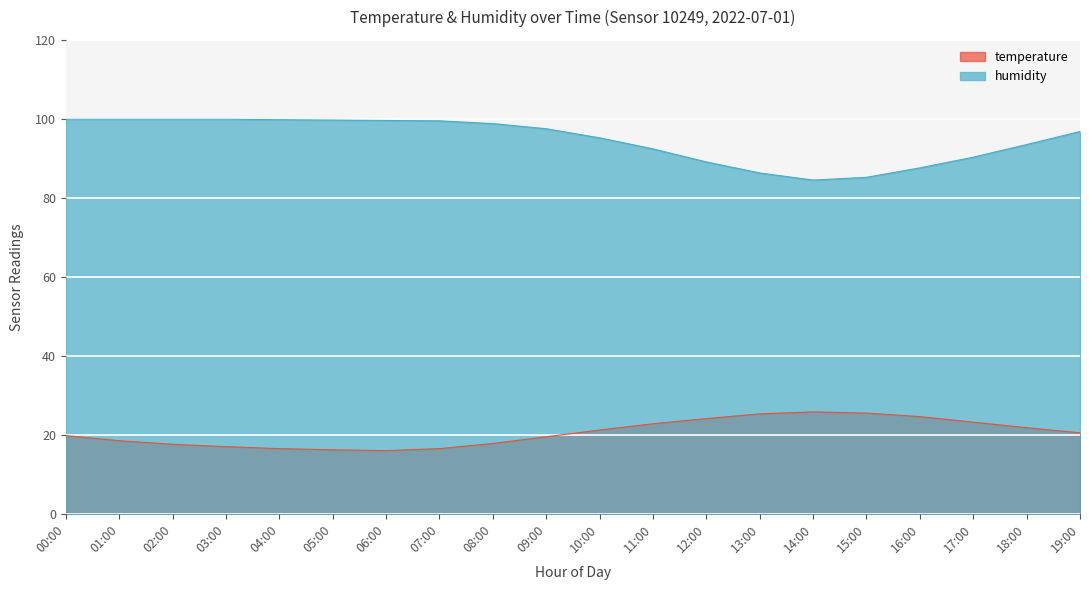

True or false: humidity and temperature intersect in this chart.

False